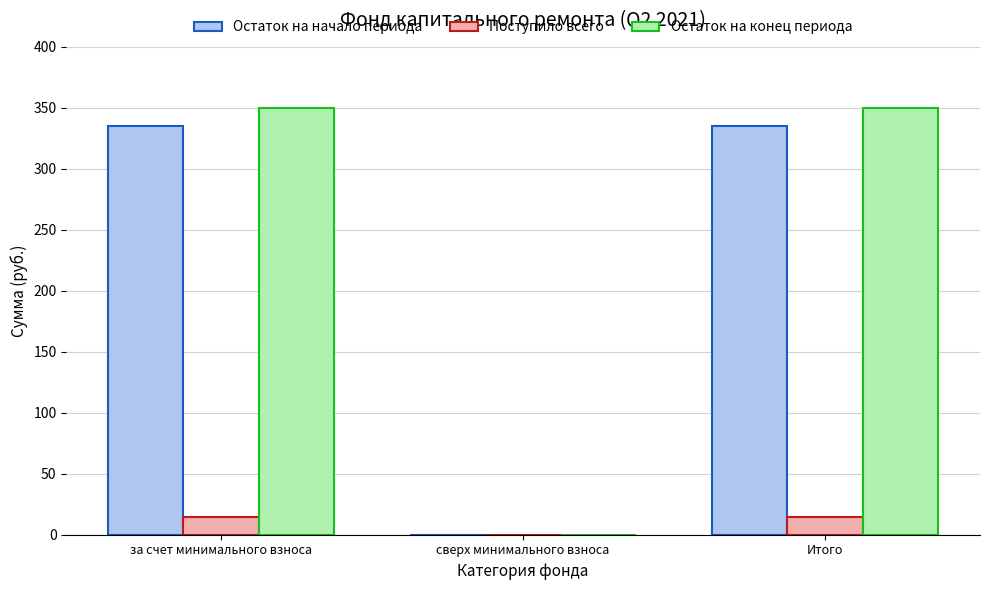

Reading left to right, list all the values displayed in this chart.

Остаток на начало периода: 335.2	0.0	335.2
Поступило всего: 14.5	0.0	14.5
Остаток на конец периода: 349.7	0.0	349.7